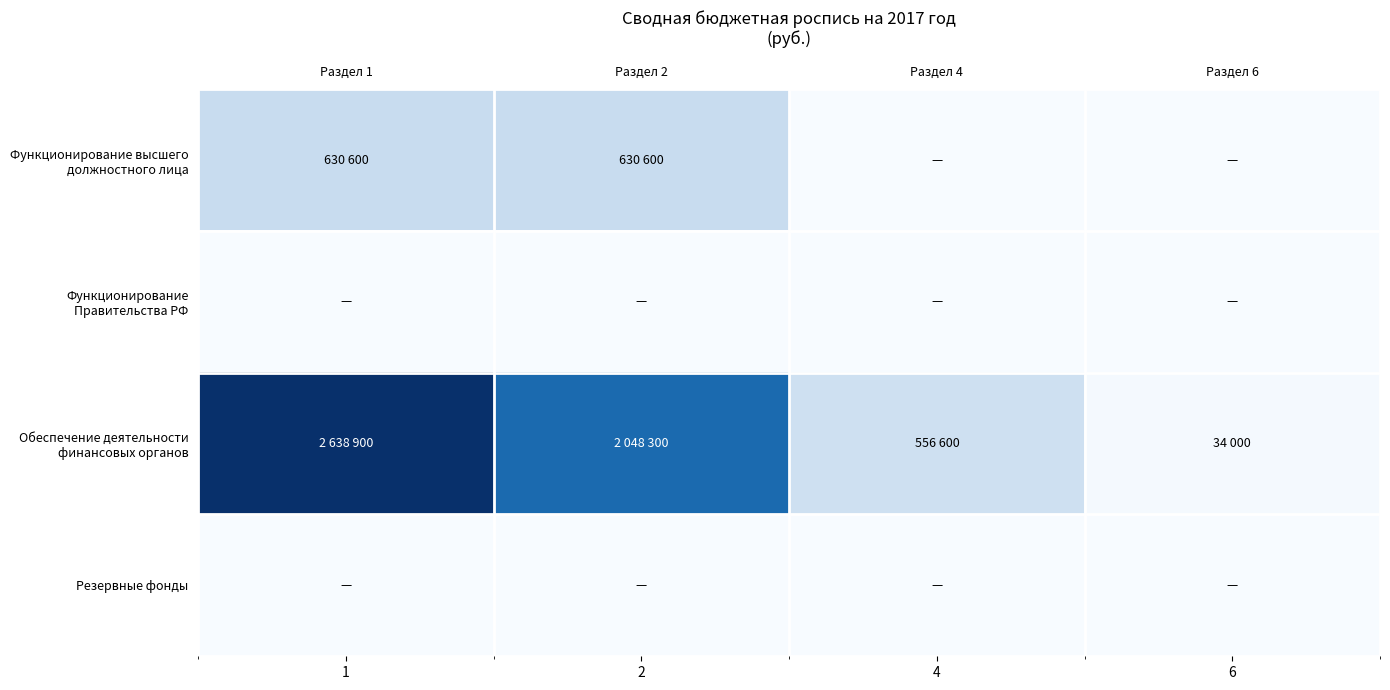

True or false: Обеспечение деятельности финансовых органов has a value of 1017576 at 1.

False